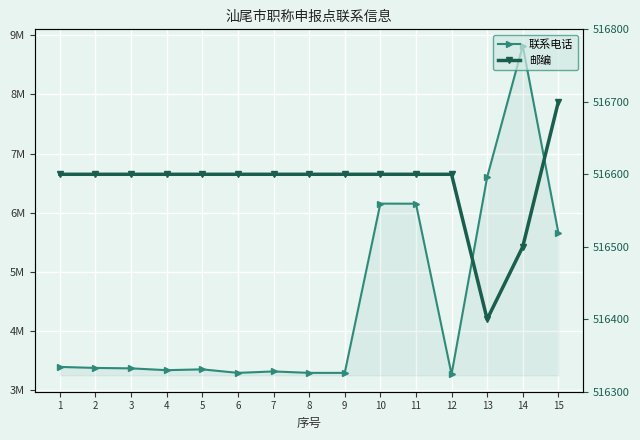

True or false: 邮编 has more than 0 points higher than both neighbors.

False